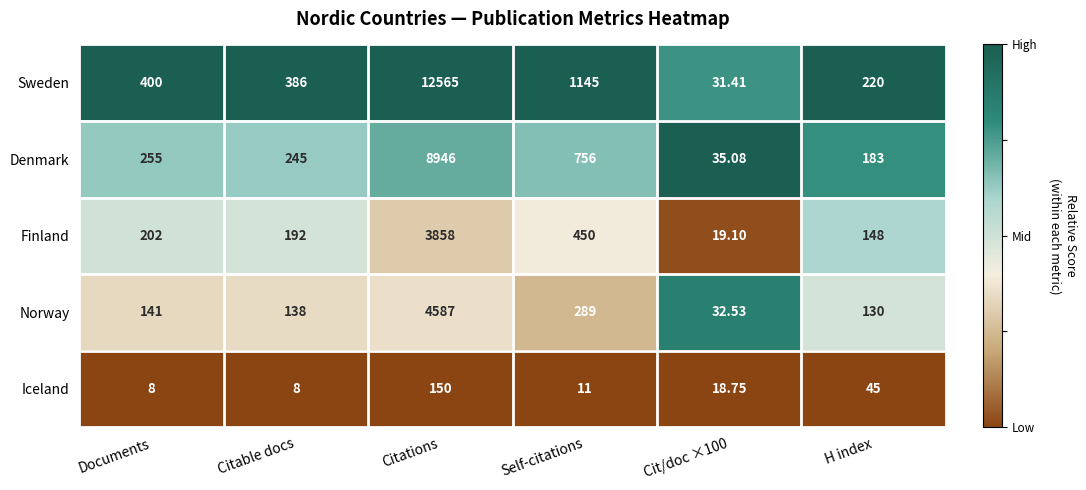

At which category does the chart reach its peak across all series?

Citations